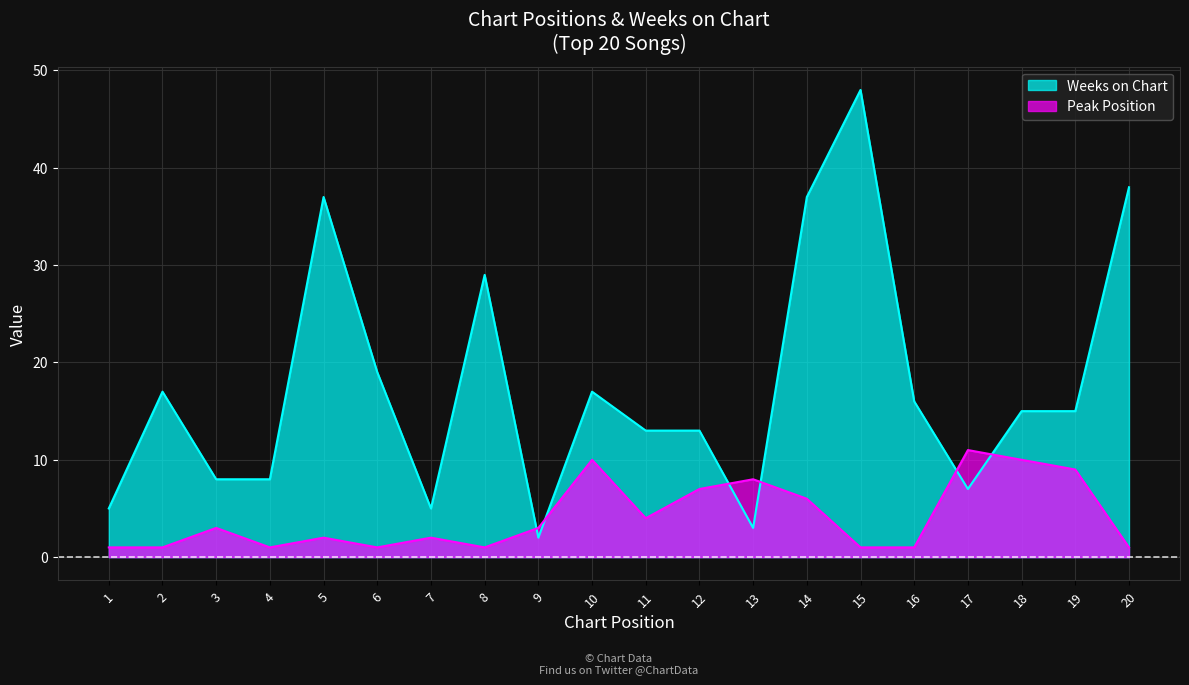

What is the total value across all series at 2?

18